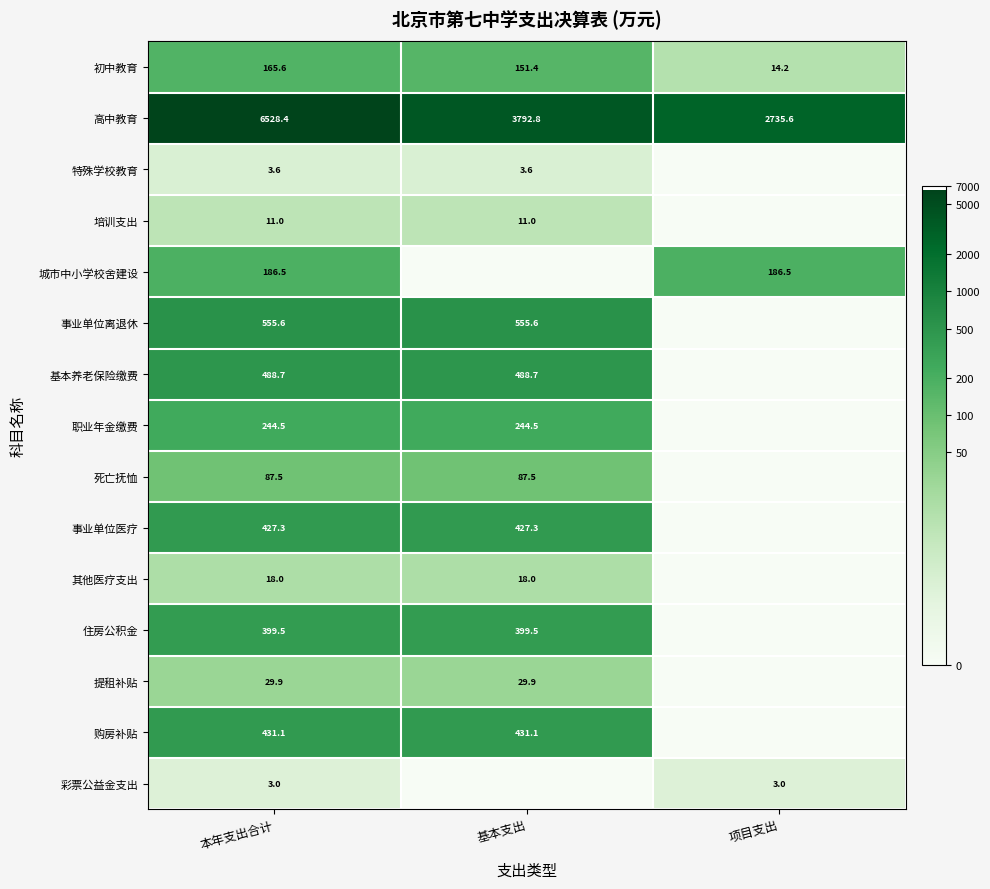

List the labels in order of 高中教育 value, largest first.

本年支出合计, 基本支出, 项目支出